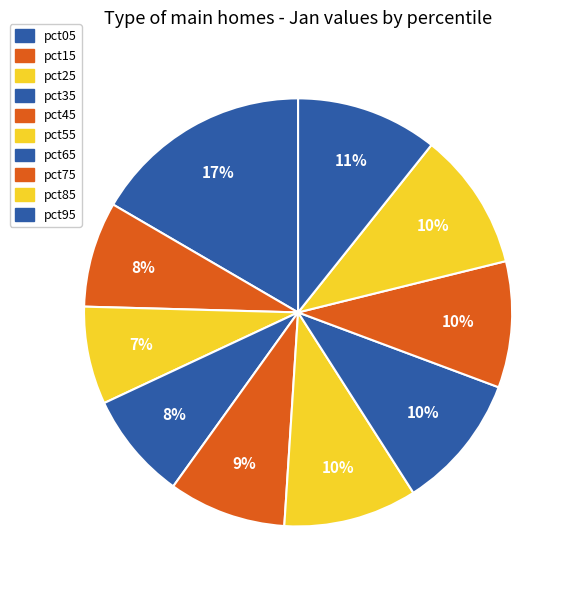

To the nearest percent, what is the average slice percentage?

10%